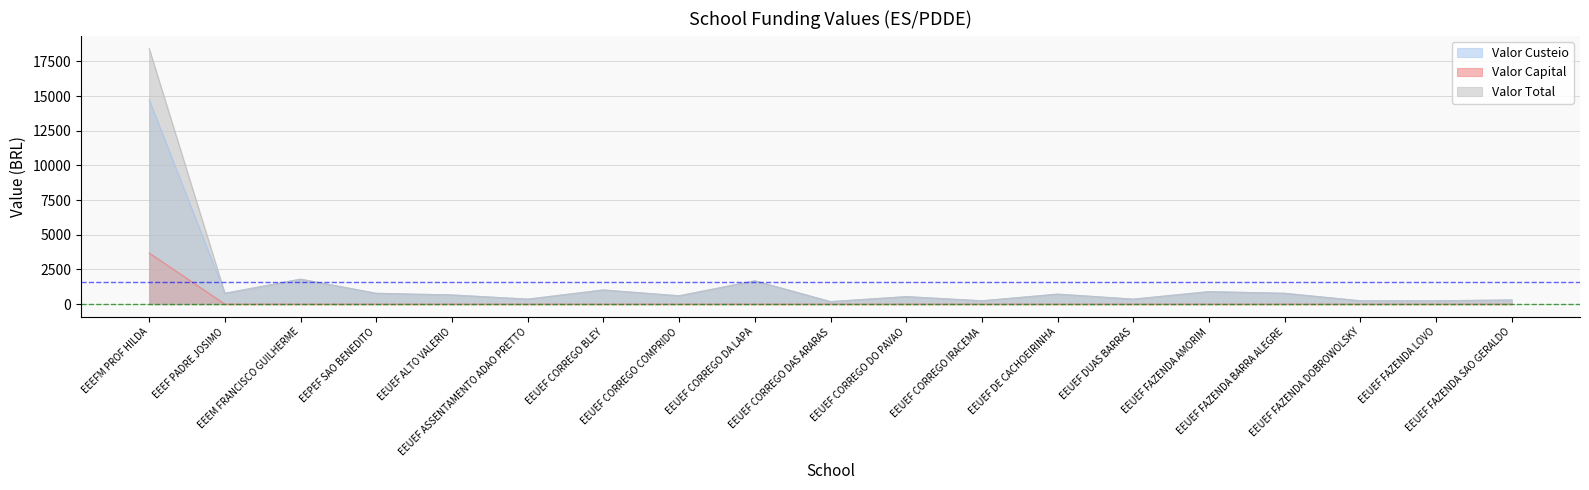

Where is Valor Capital nearest to the value 1842?

EEEFM PROF HILDA